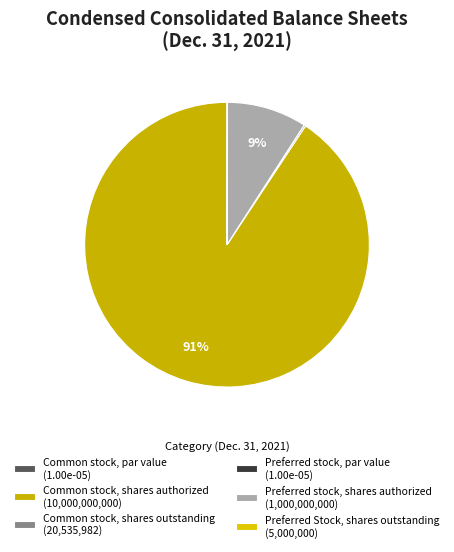

What is the change in value from Common stock, par value to Preferred stock, shares authorized?

+1000000000.0